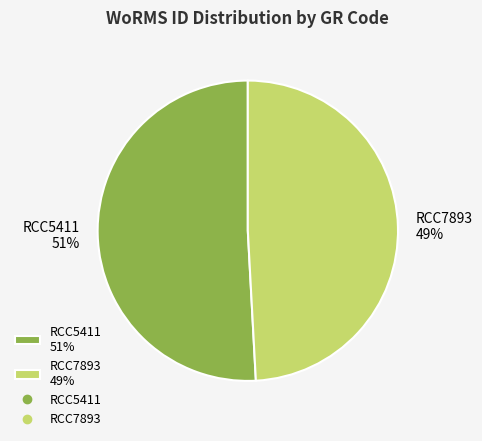

What is the ratio of the value at RCC7893 to the value at RCC5411?

1.0